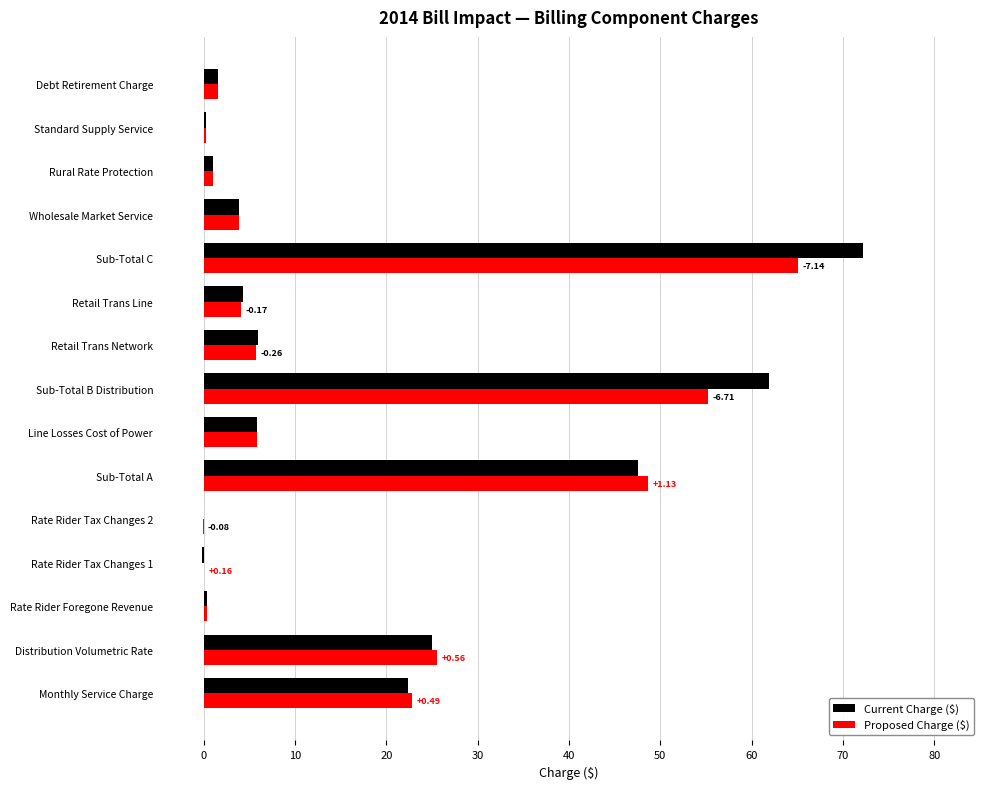

What is the maximum value for Current Charge ($)?

72.2